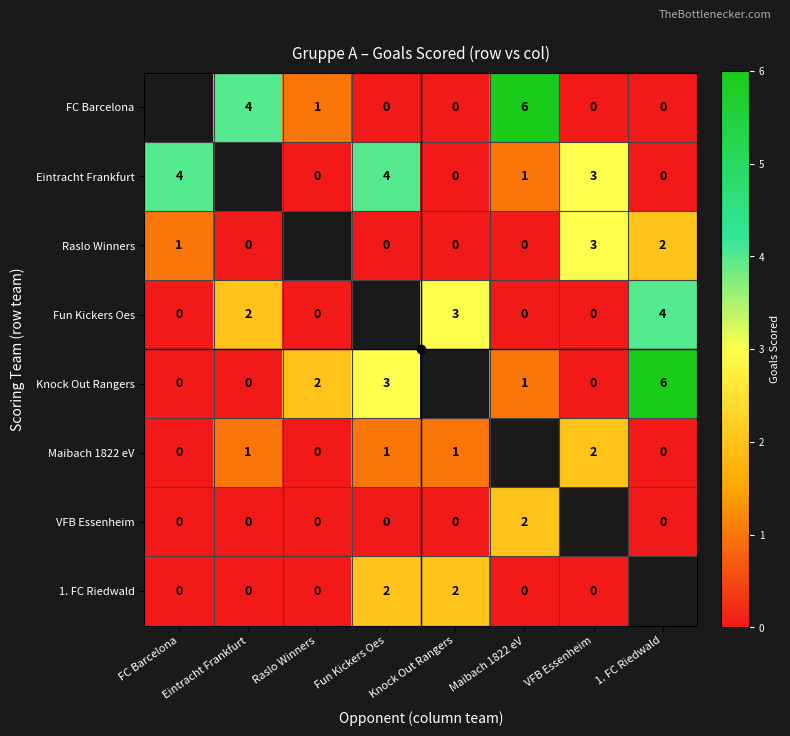

The Maibach 1822 eV series shows 1.8 at Fun Kickers Oes. True or false?

False